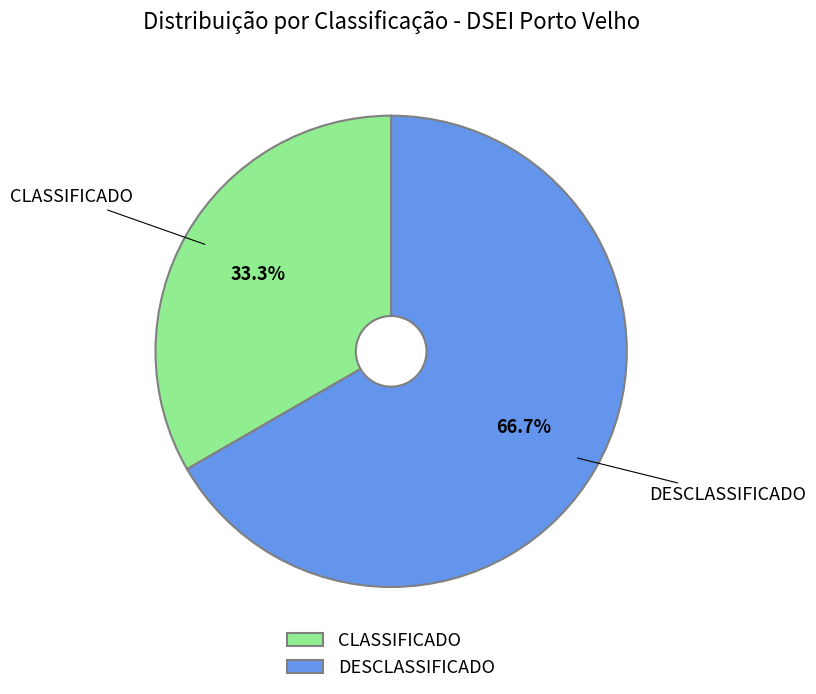

What percentage is the CLASSIFICADO slice, to the nearest percent?

33%